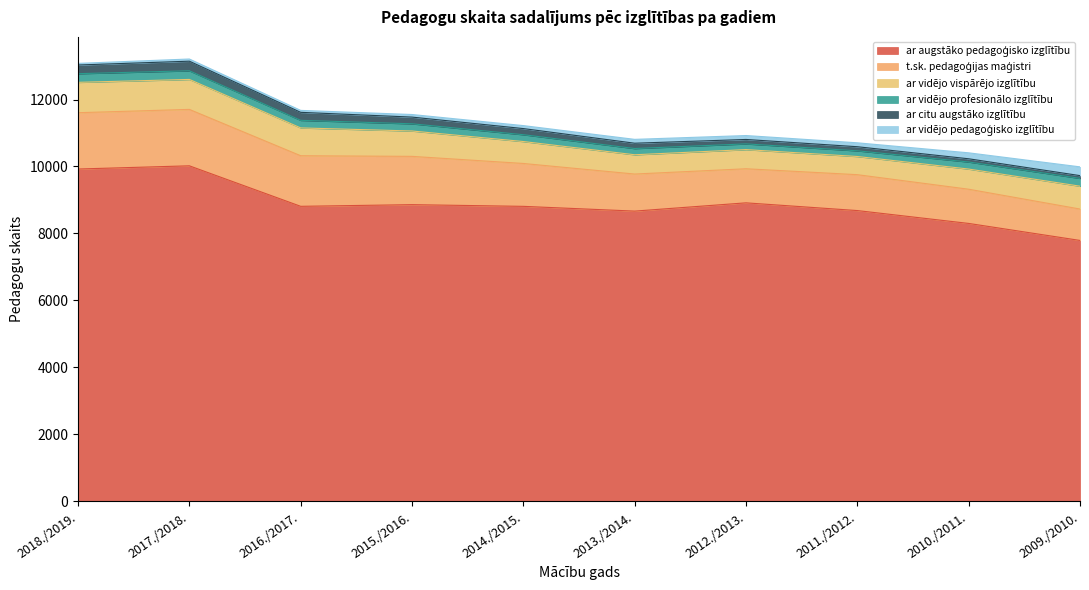

Reading left to right, transcribe all the data shown in this chart.

ar augstāko pedagoģisko izglītību: 9924	10020	8810	8860	8809	8667	8914	8683	8299	7791
t.sk. pedagoģijas maģistri: 1682	1685	1511	1442	1281	1107	1018	1072	1022	938
ar vidējo vispārējo izglītību: 907	895	831	758	655	576	572	543	602	682
ar vidējo profesionālo izglītību: 259	258	226	215	204	186	171	170	211	234
ar citu augstāko izglītību: 259	287	239	200	183	159	132	122	96	82
ar vidējo pedagoģisko izglītību: 48	65	58	77	89	115	117	117	178	262